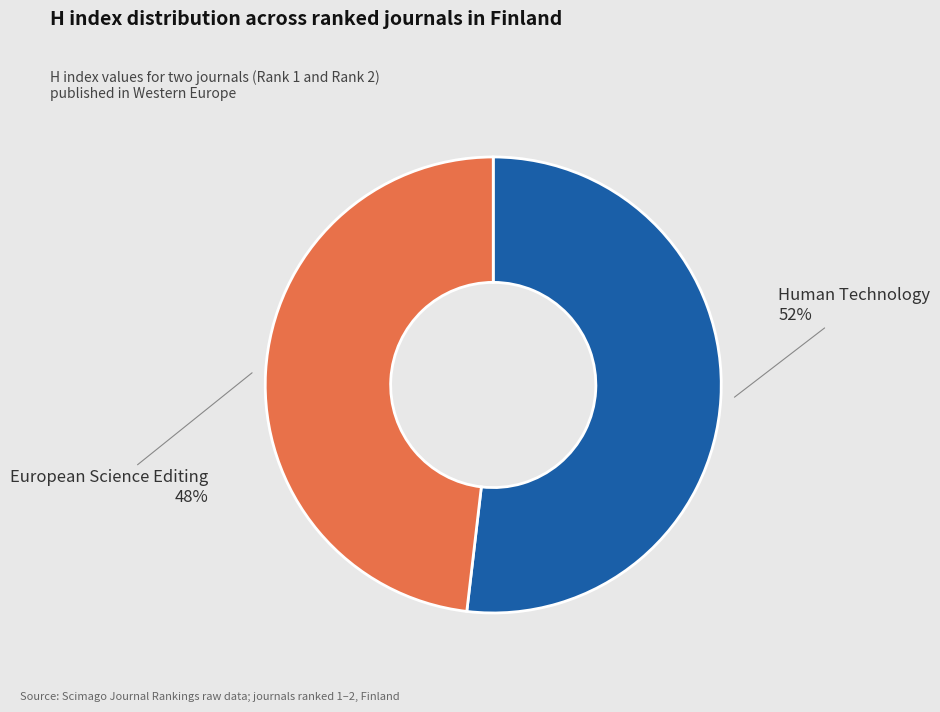

Does any single category account for the majority?

Yes